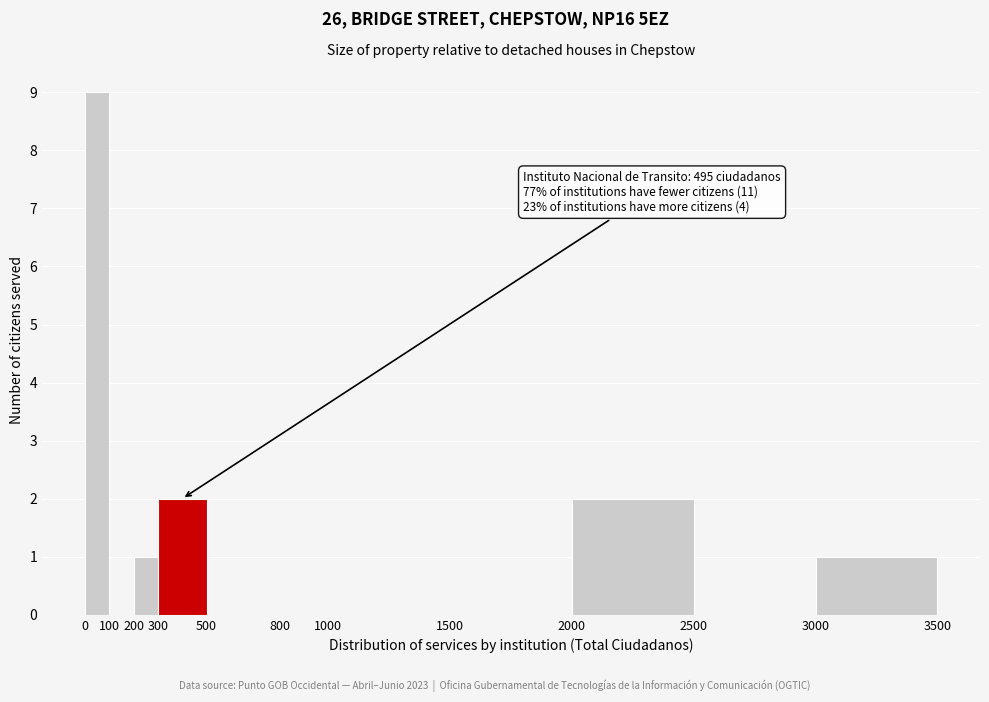

Over which range of the x-axis is the bar tallest?

0 to 100